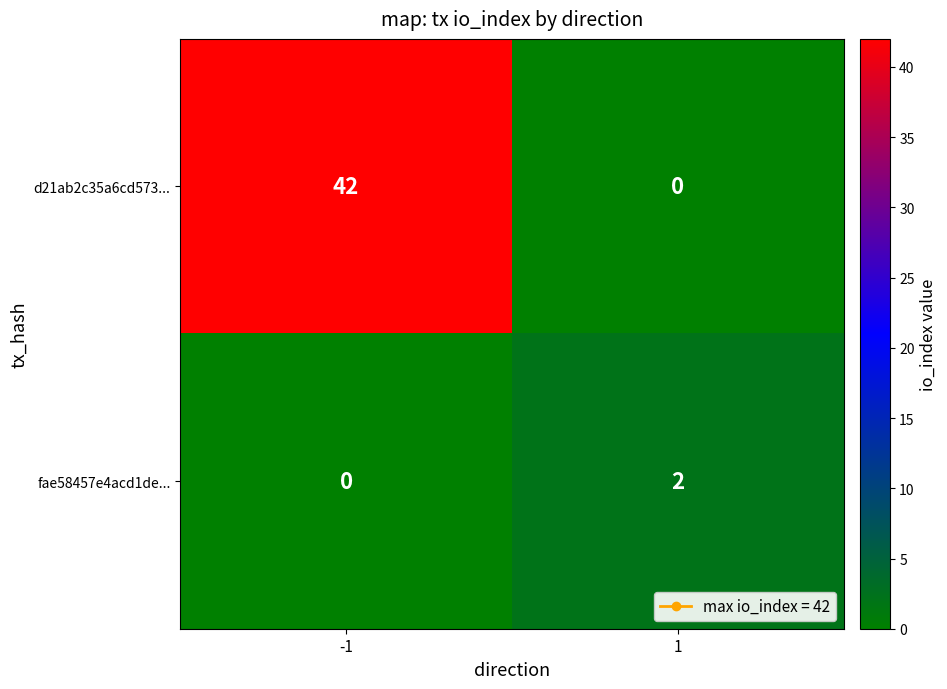

Reading left to right, extract all data points from this chart.

d21ab2c35a6cd573...: -1=42	1=0
fae58457e4acd1de...: -1=0	1=2